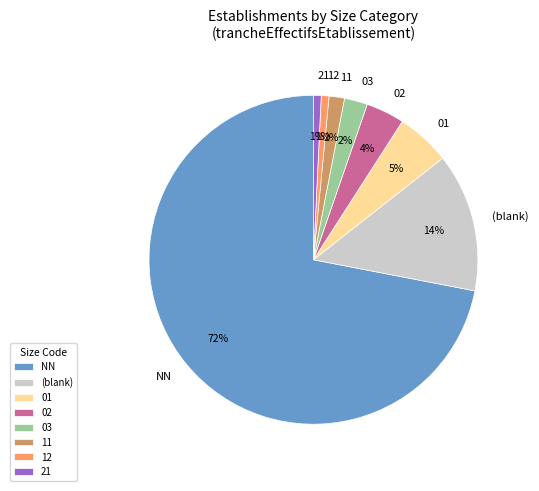

The 21 slice represents 14% of the pie. True or false?

False